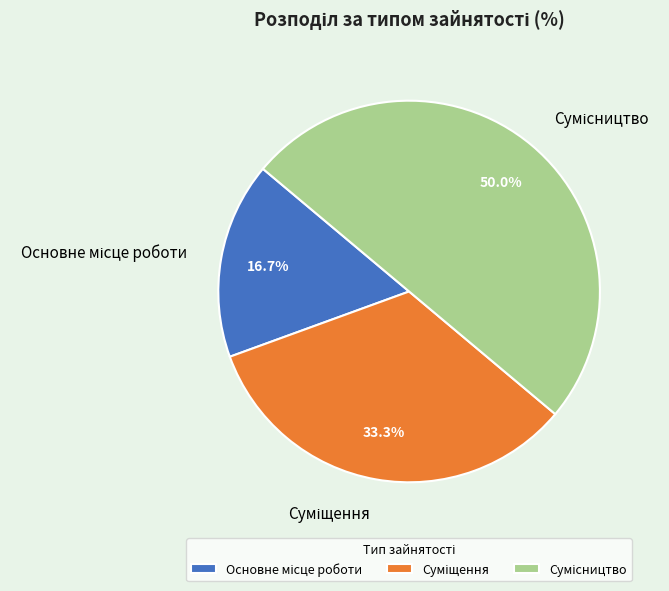

True or false: Сумісництво accounts for 38% of the total.

False